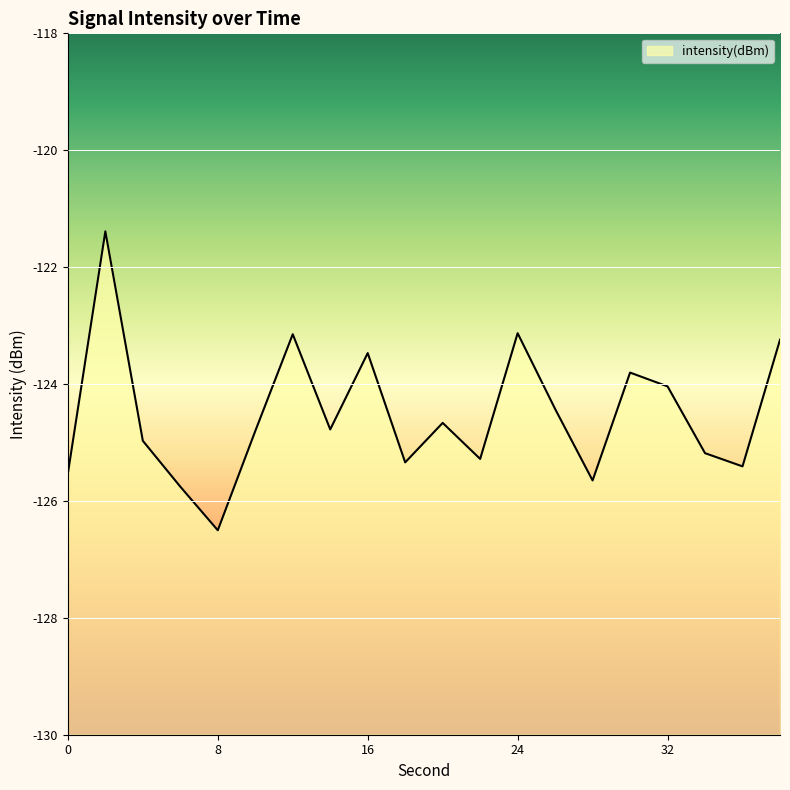

What is the value of the 19th point from the left?

-125.4